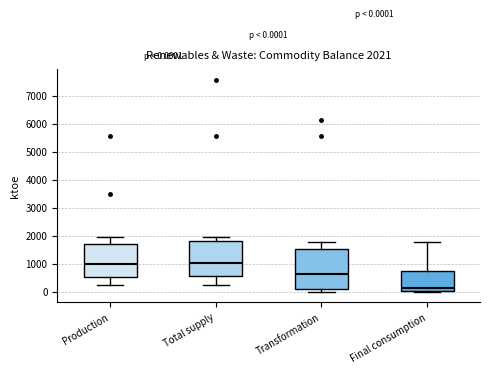

Which box's median line is the lowest?

Final consumption